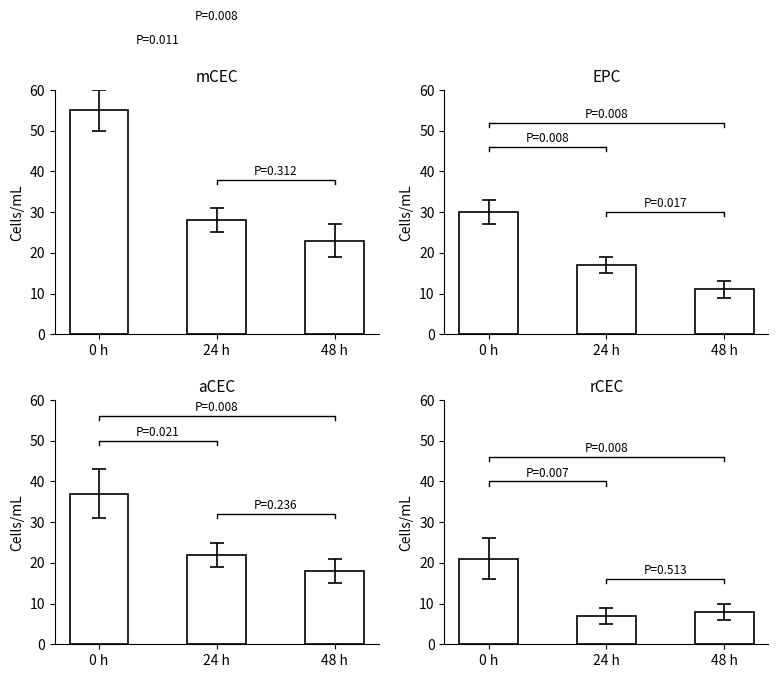

Is the value of mCEC at 24 h greater than the value of EPC at 24 h?

Yes